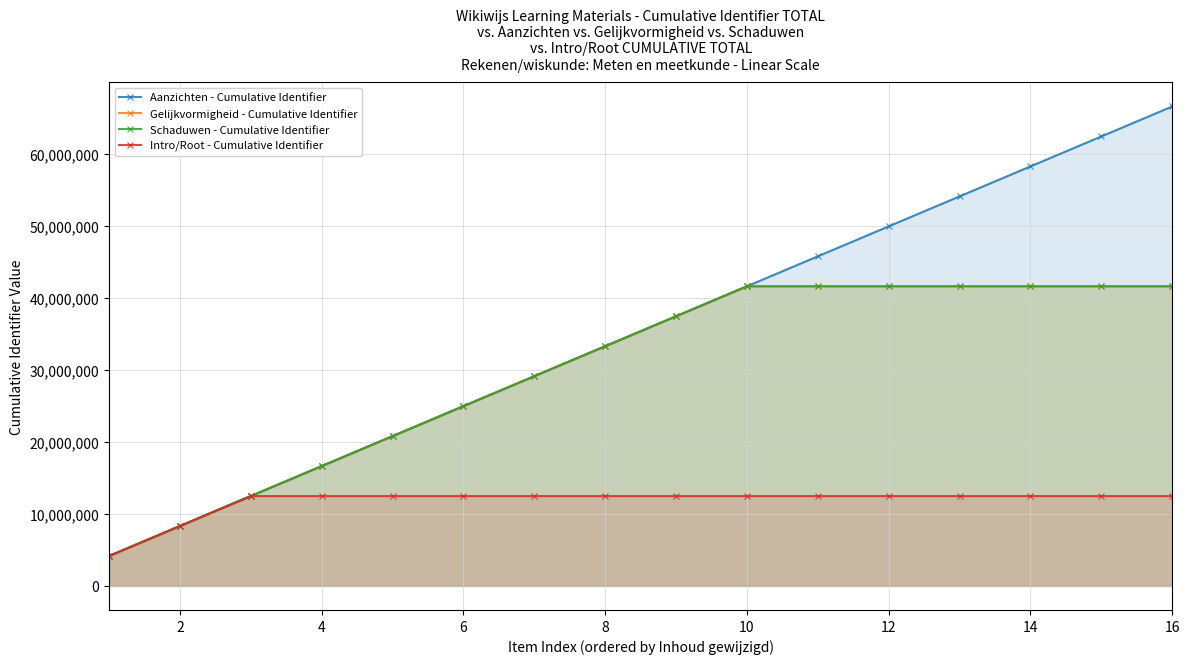

The value of Aanzichten - Cumulative Identifier at 12 is 49957438. True or false?

True